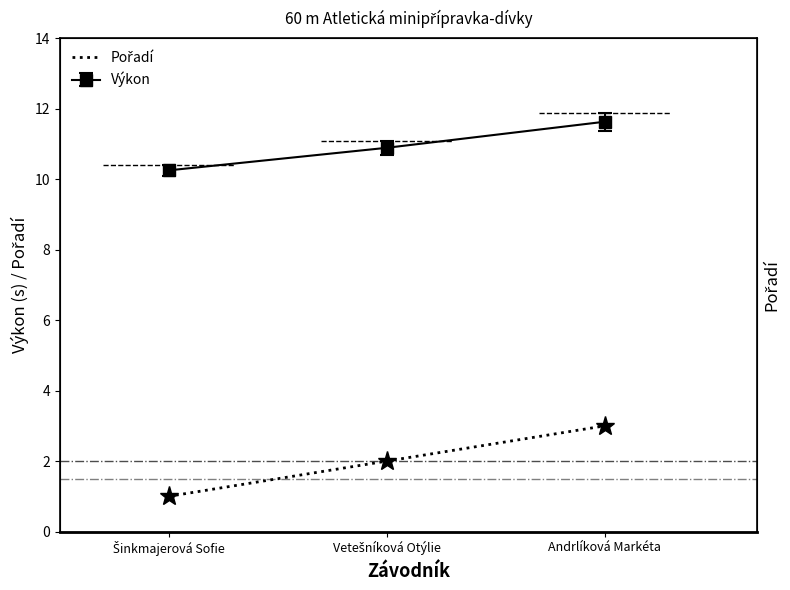

Is this an area chart (filled region under the line)?

No